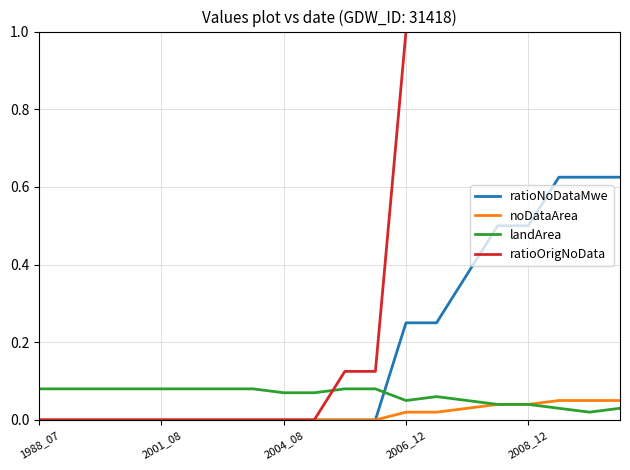

What is the highest value of the ratioOrigNoData series?

1.0